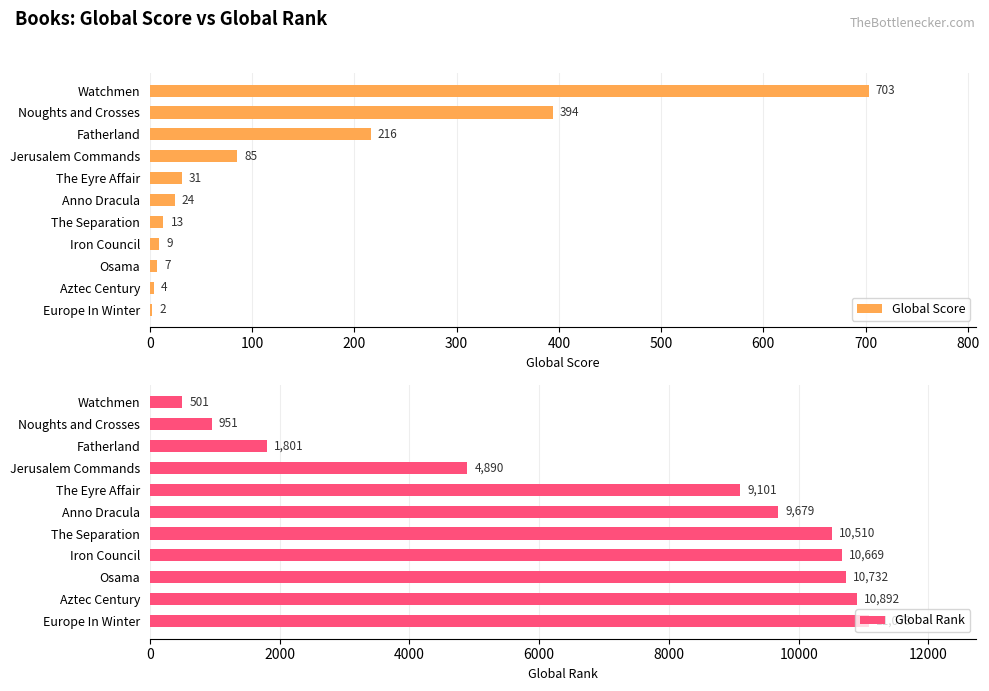

What is the maximum value for Global Score?

703